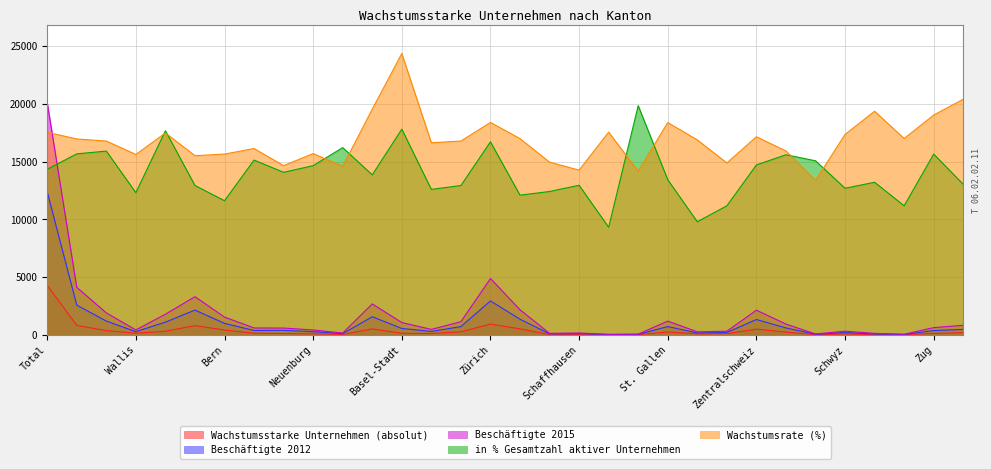

Which series changed the most between Basel-Stadt and Obwalden?

Wachstumsrate (%)